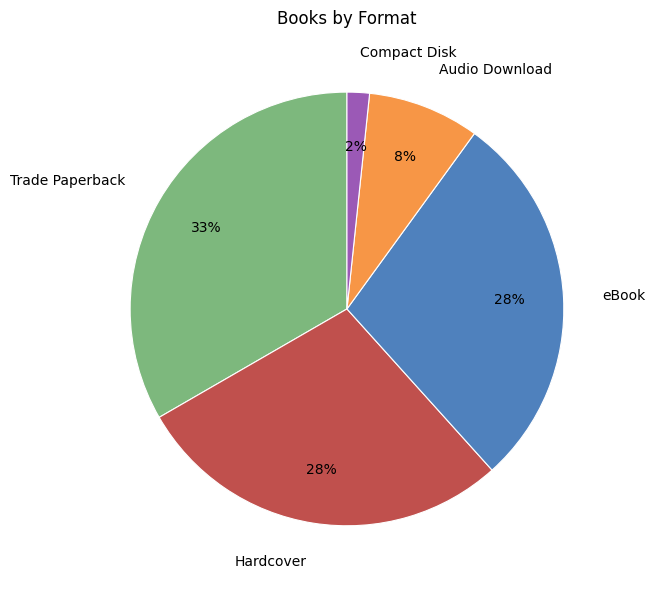

Is there any slice that represents more than half of the pie?

No